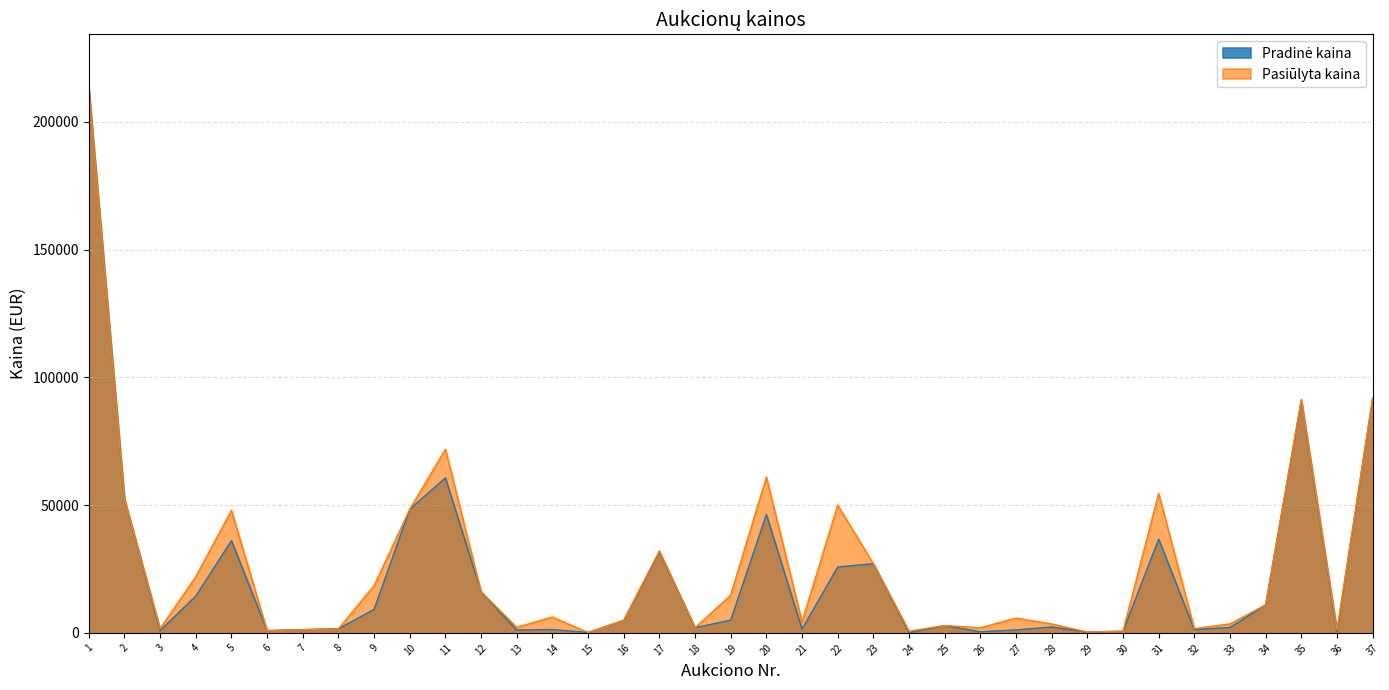

Is the value of Pradinė kaina at 19 greater than the value of Pasiūlyta kaina at 5?

No